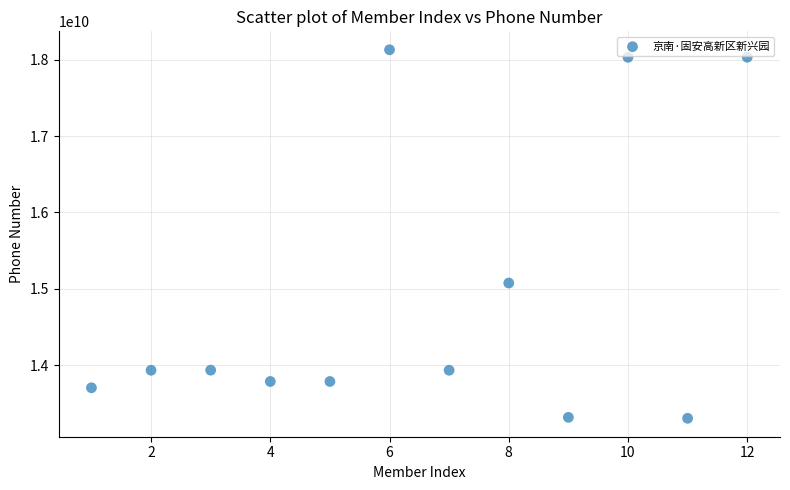

What is the average X value?

6